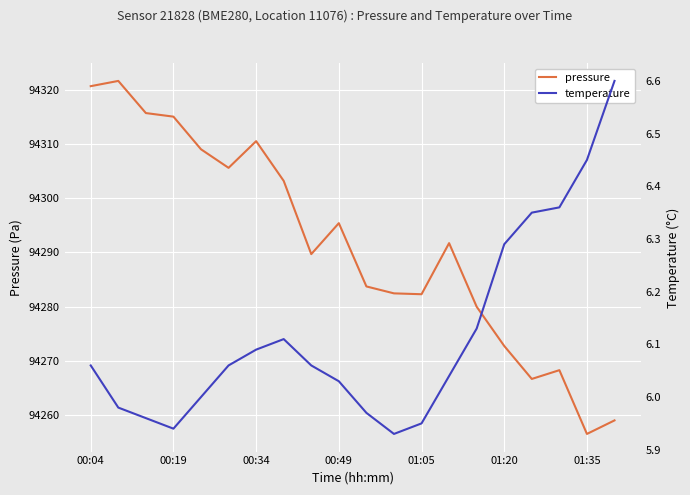

Count the number of categories in the chart.

20